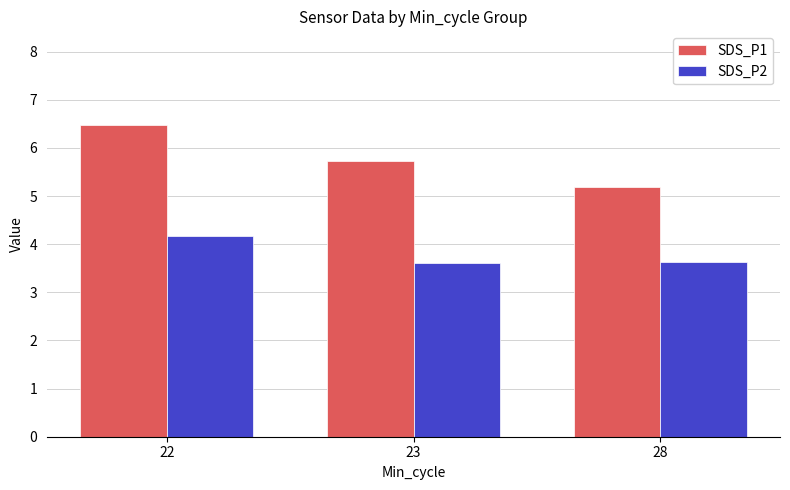

What is the difference between the highest and lowest values at 23?

2.1